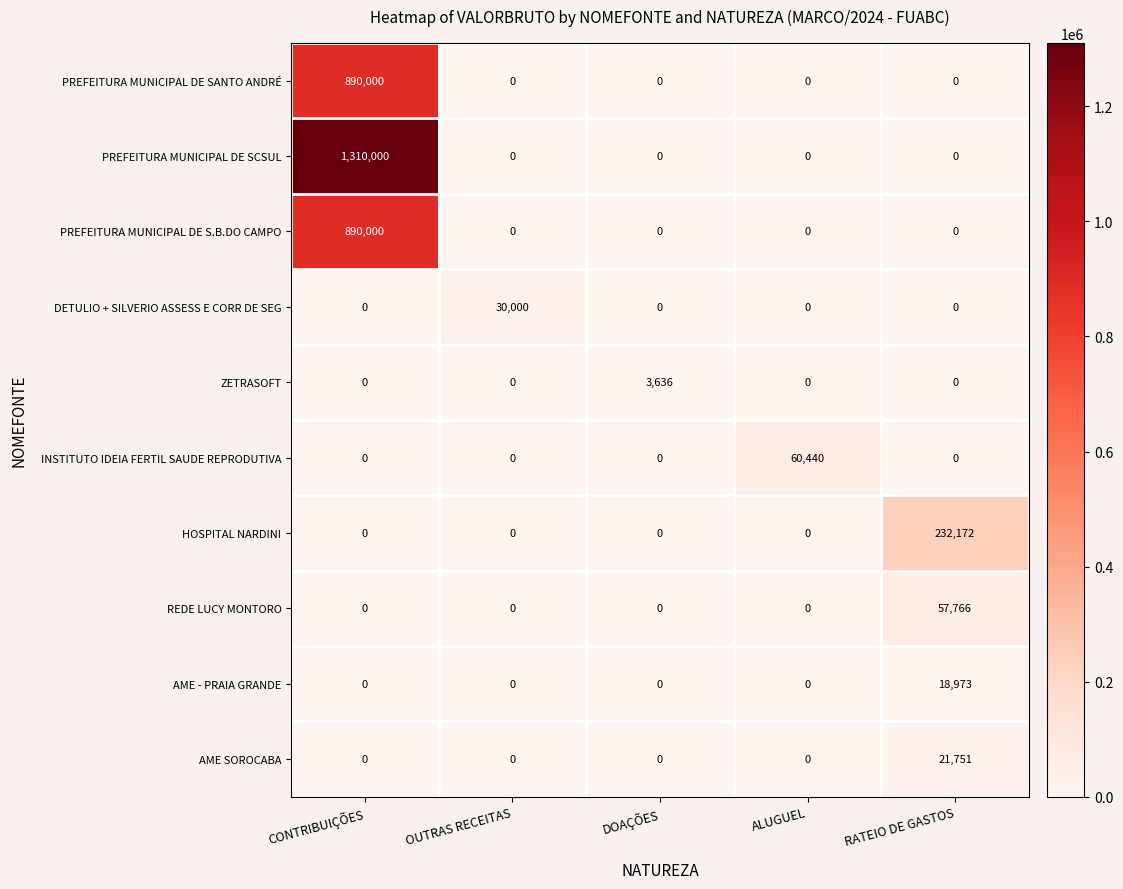

The PREFEITURA MUNICIPAL DE S.B.DO CAMPO series shows 617153 at ALUGUEL. True or false?

False